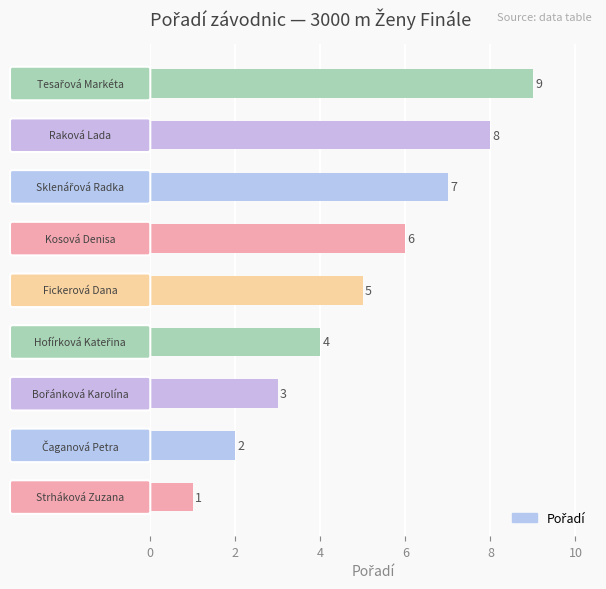

What is the difference between the maximum and minimum values?

8